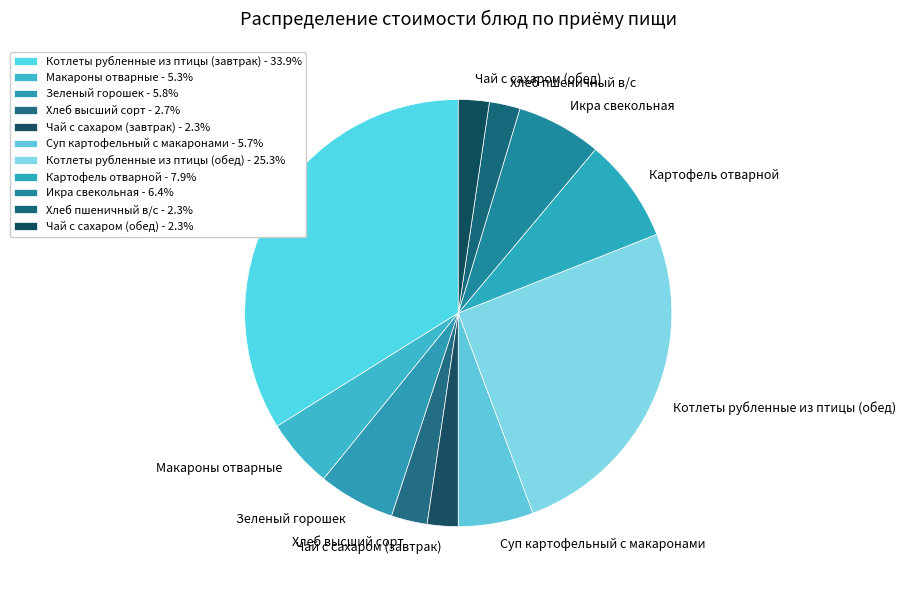

Count the number of slices in the pie.

11